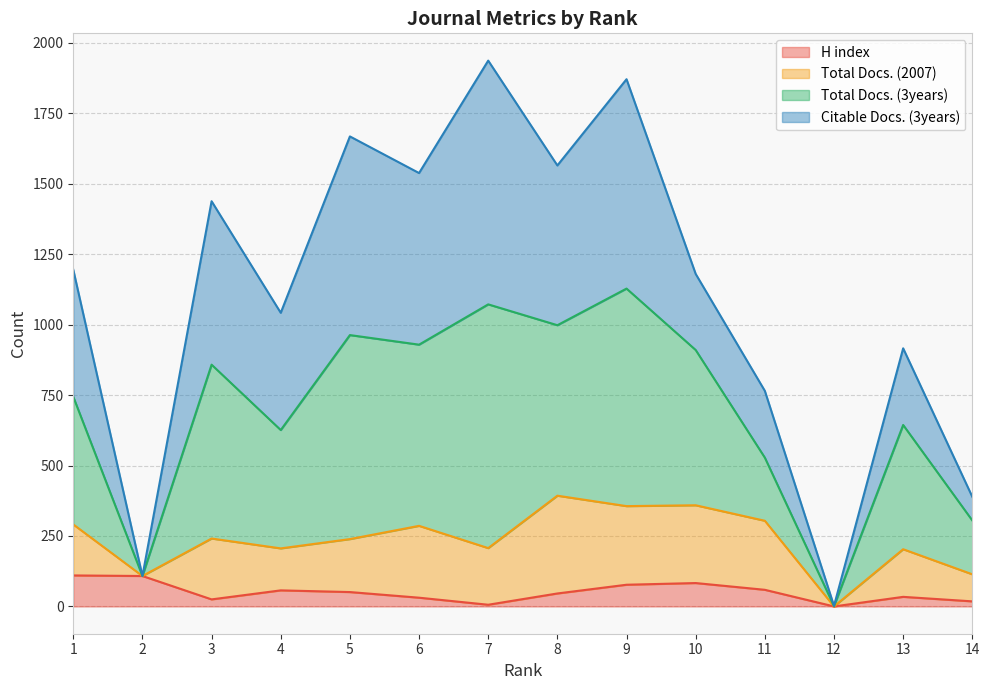

How many categories are shown in the chart?

14